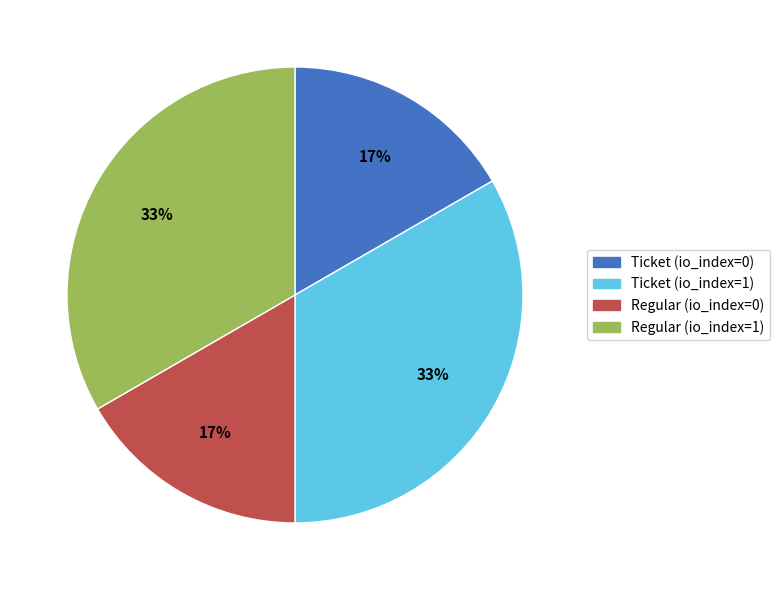

True or false: Regular (io_index=0) accounts for 8% of the total.

False